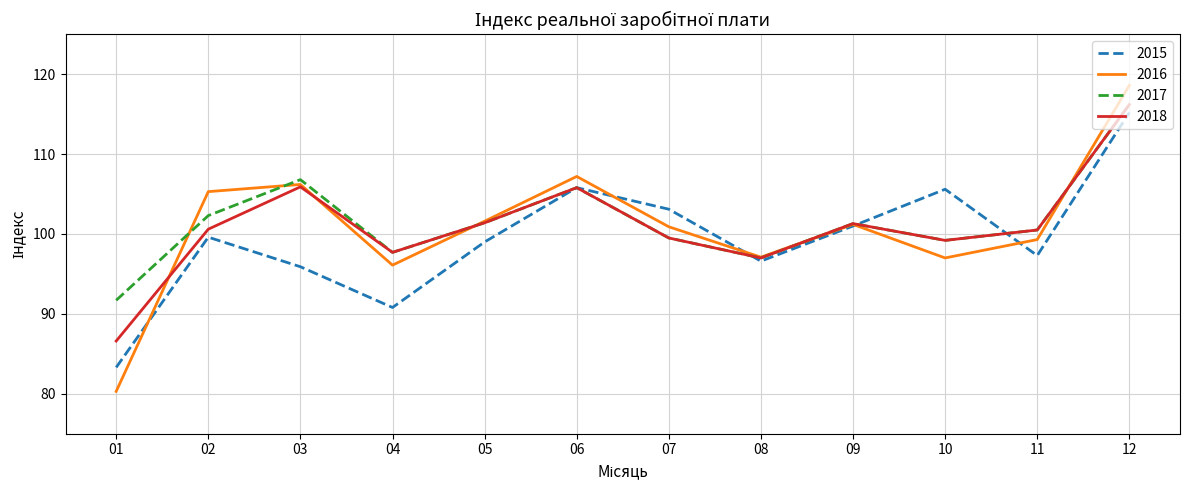

Is the value of 2015 at 09 greater than the value of 2016 at 06?

No